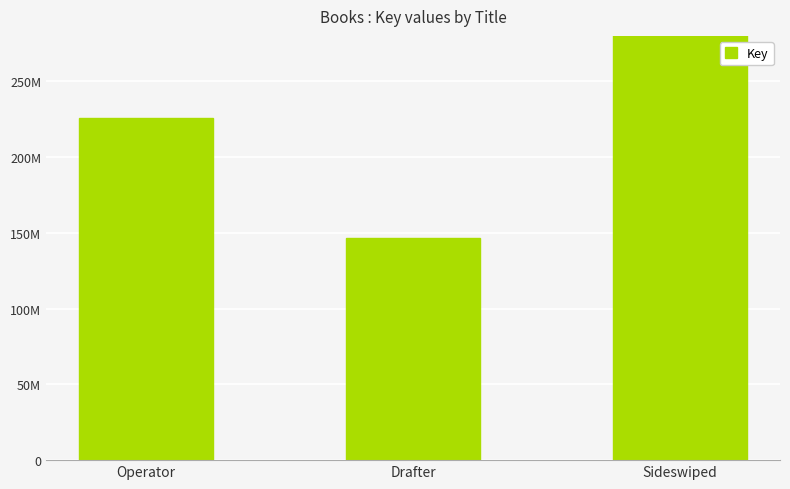

Reading left to right, extract all data points from this chart.

Operator=225820111	Drafter=146341203	Sideswiped=561824678